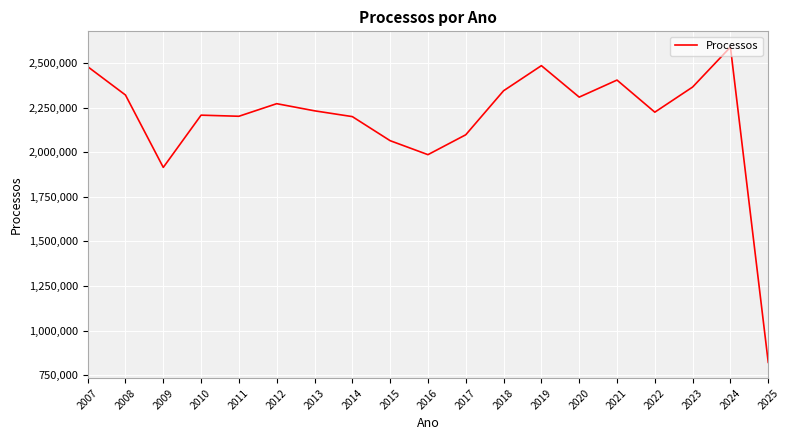

True or false: there are more than 2 points higher than both neighbors.

True